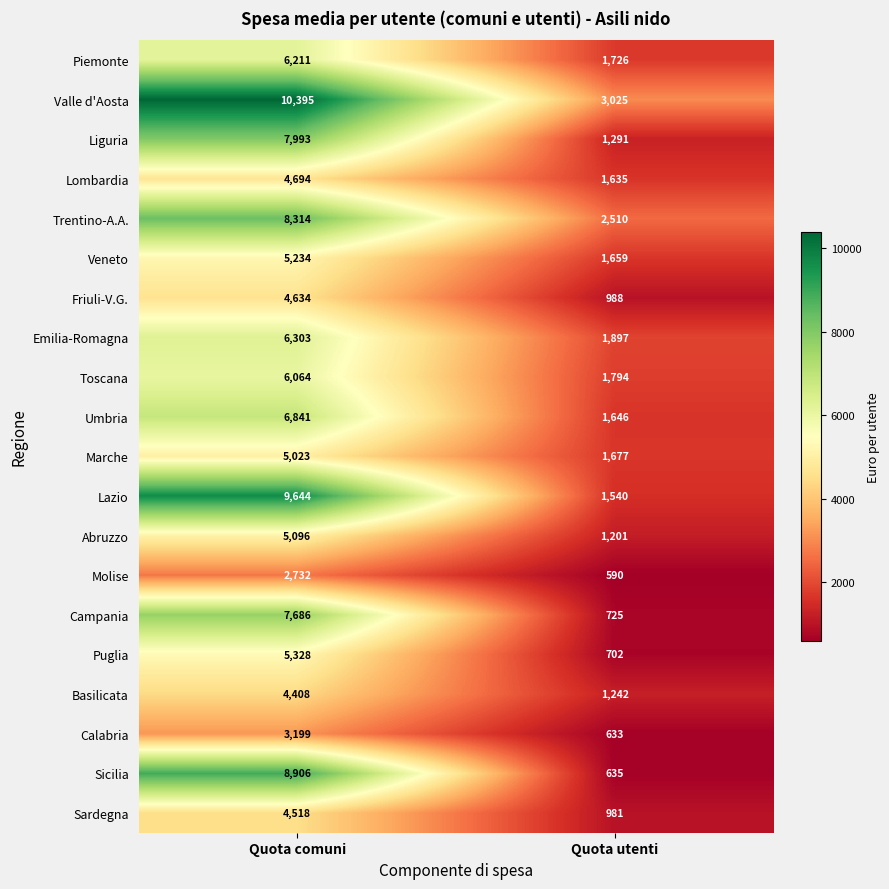

True or false: Abruzzo has a value of 8315 at Quota comuni.

False